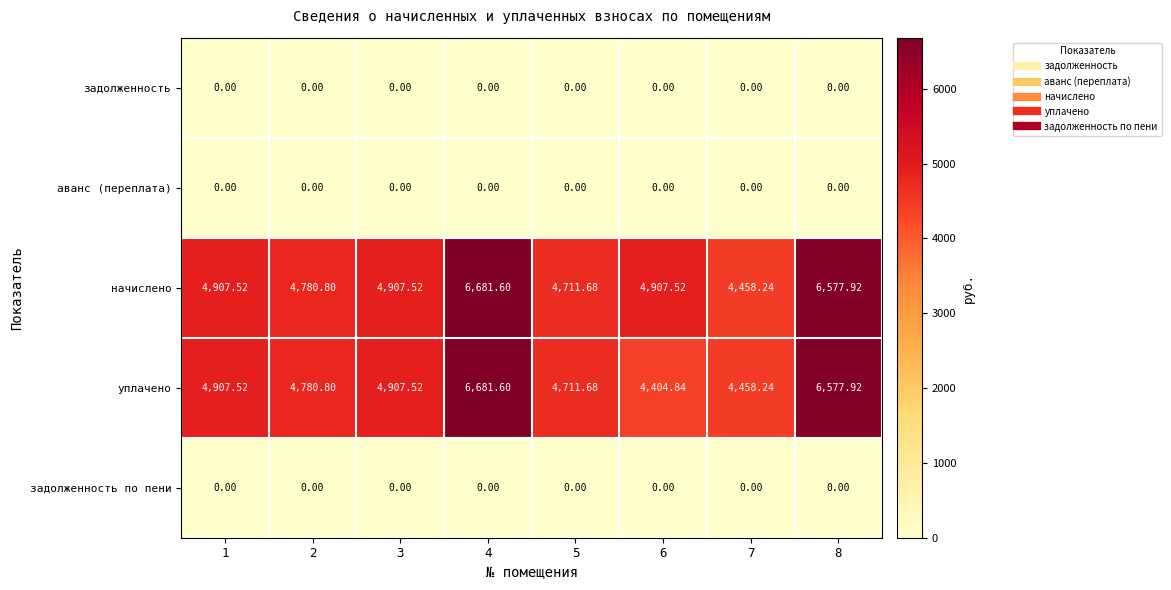

Is the value of начислено at 8 greater than the value of уплачено at 1?

Yes